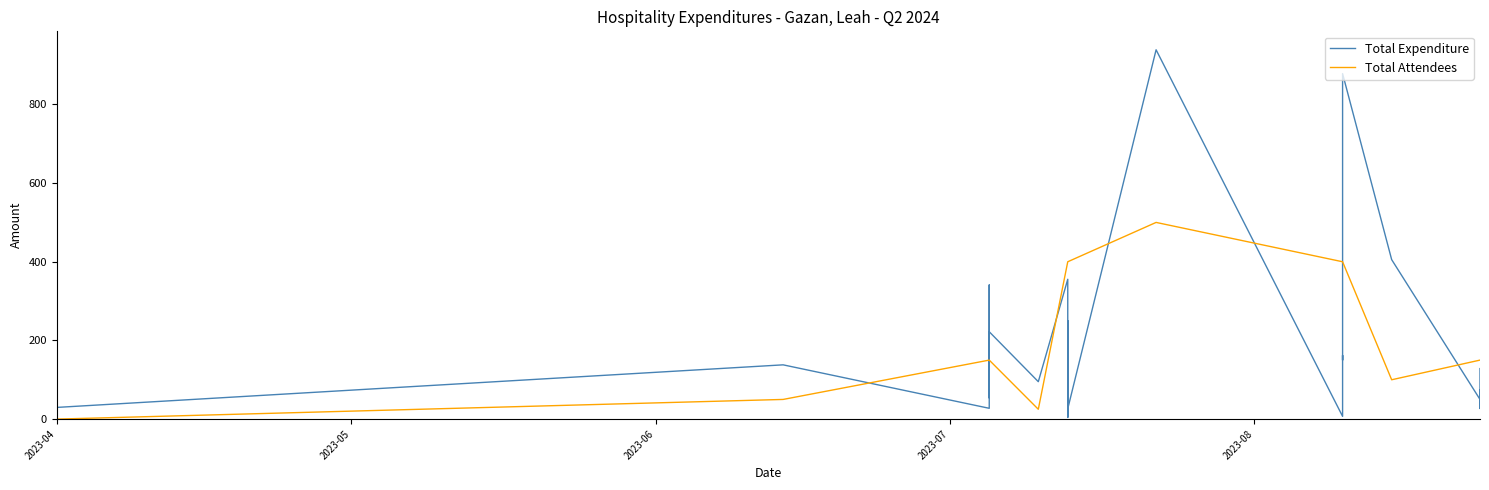

Reading right to left, transcribe all the data shown in this chart.

Total Expenditure: 128.4	27.0	75.0	50.0	405.4	878.2	150.0	162.0	7.0	938.8	26.3	4.3	249.9	7.0	156.6	10.3	355.5	95.1	222.1	54.1	340.9	27.5	137.9	29.7	70.8	7.0
Total Attendees: 150.0	150.0	150.0	150.0	100.0	400.0	400.0	400.0	400.0	500.0	400.0	400.0	400.0	400.0	400.0	400.0	400.0	25.0	150.0	150.0	150.0	150.0	50.0	0.0	0.0	0.0